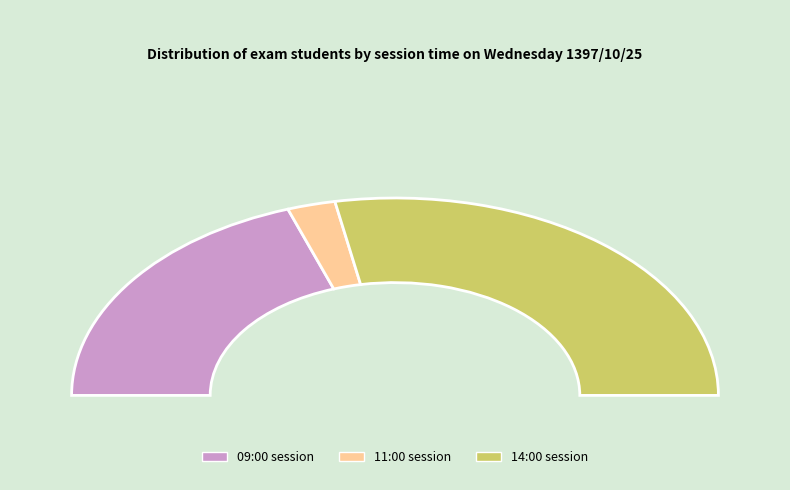

How many slices are in this pie chart?

3